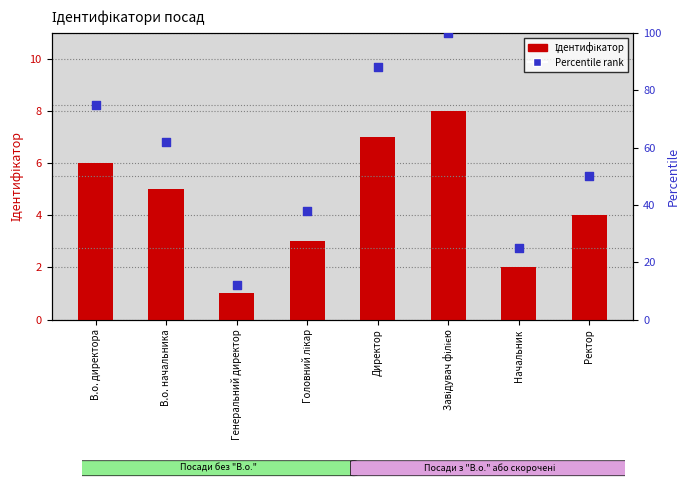

Is the value of Percentile rank at Директор greater than the value of Ідентифікатор at Завідувач філією?

Yes